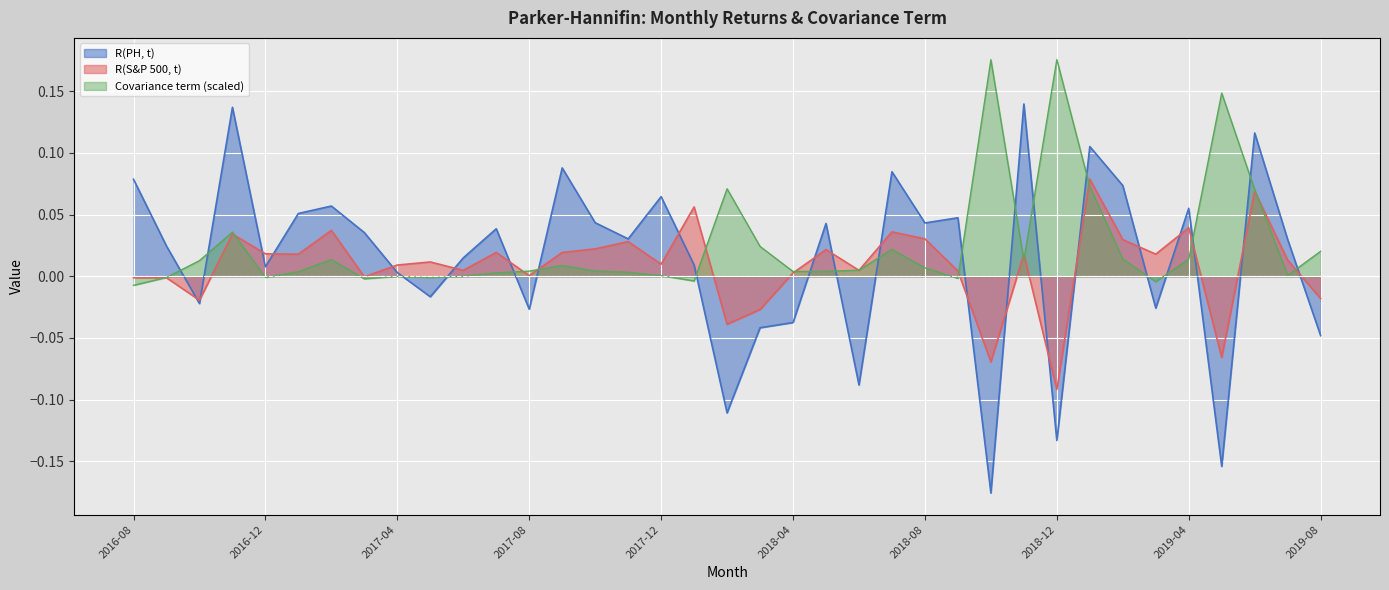

True or false: Covariance term has more than 1 points higher than both neighbors.

True